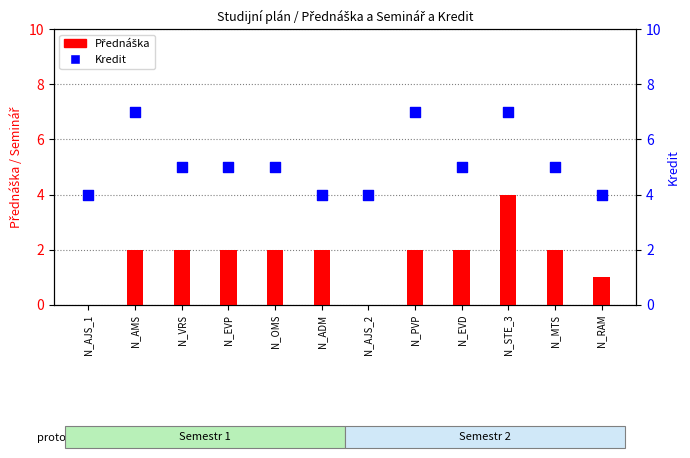

Which series reaches the minimum Y coordinate?

Přednáška